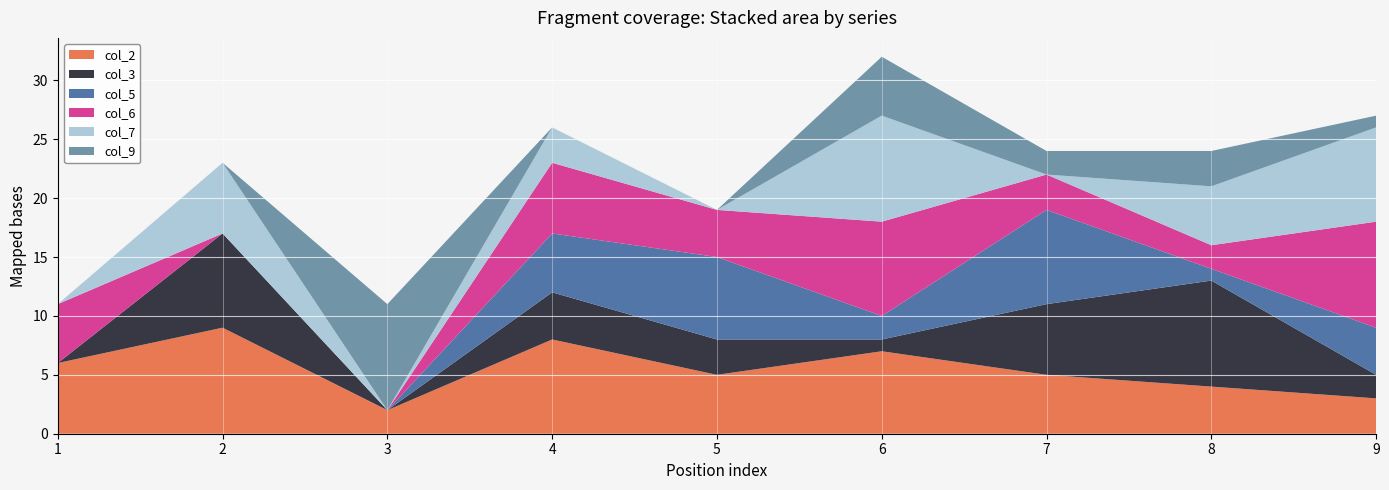

Reading right to left, what are all the values shown in this chart?

col_2: 3	4	5	7	5	8	2	9	6
col_3: 2	9	6	1	3	4	0	8	0
col_5: 4	1	8	2	7	5	0	0	0
col_6: 9	2	3	8	4	6	0	0	5
col_7: 8	5	0	9	0	3	0	6	0
col_9: 1	3	2	5	0	0	9	0	0